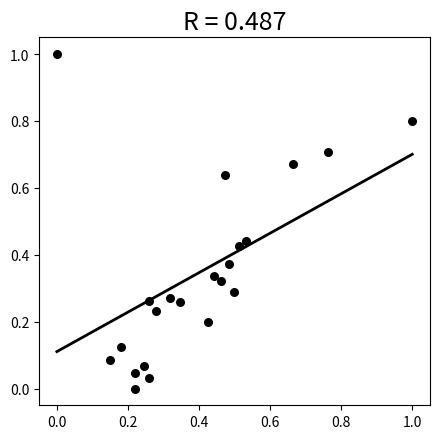

What is the range of Y values (max minus min)?

1.0